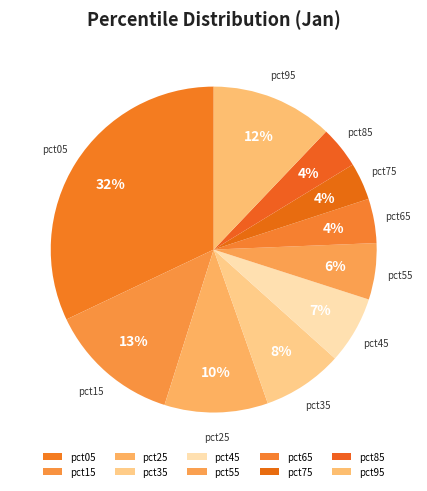

Is pct05 the majority of the pie?

No